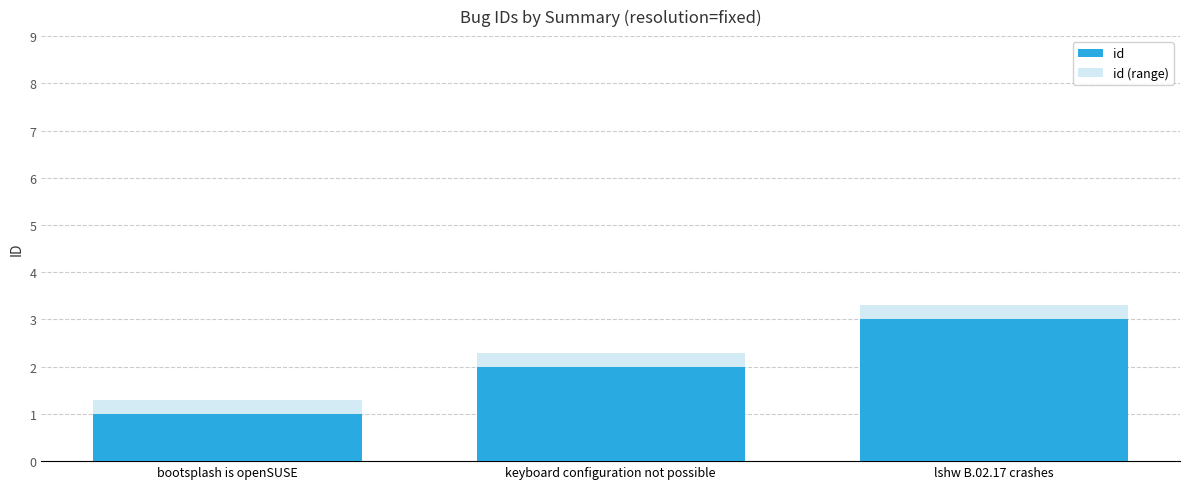

At which category does the chart reach its peak across all series?

lshw B.02.17 crashes